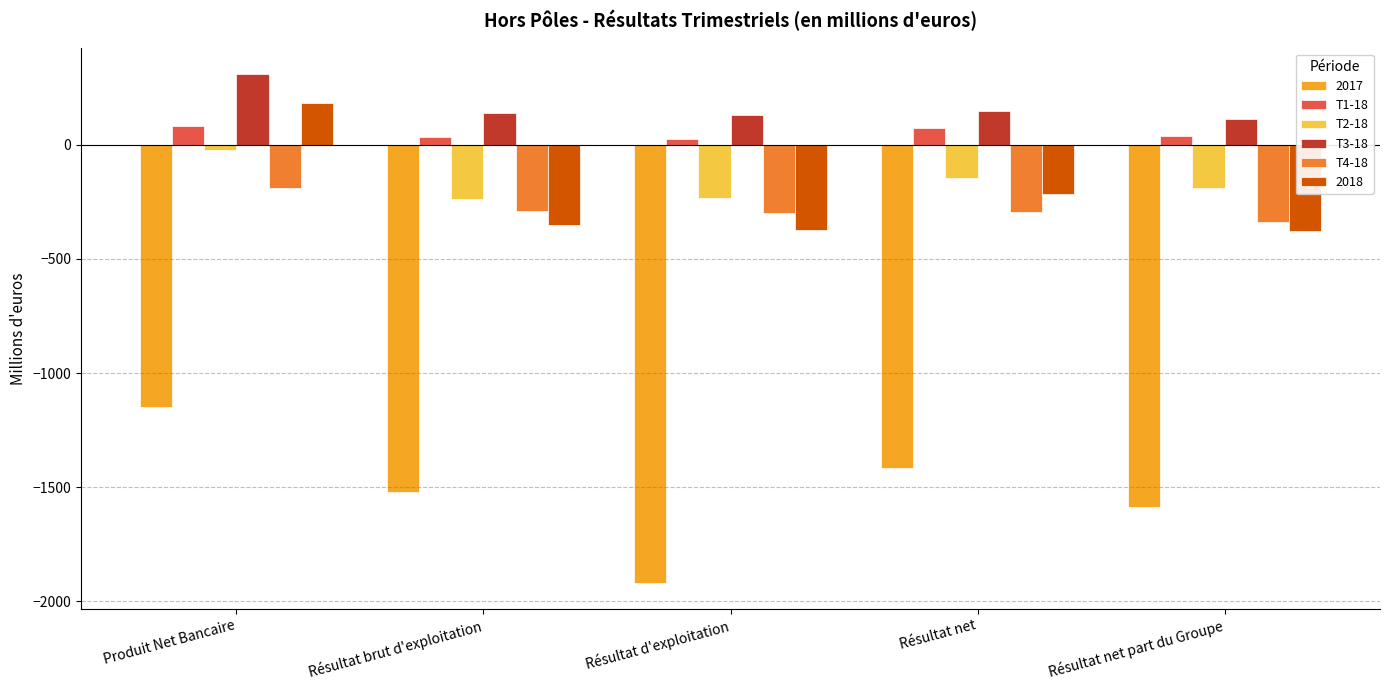

Between Produit Net Bancaire and Résultat brut d'exploitation, which series saw the biggest shift?

2018